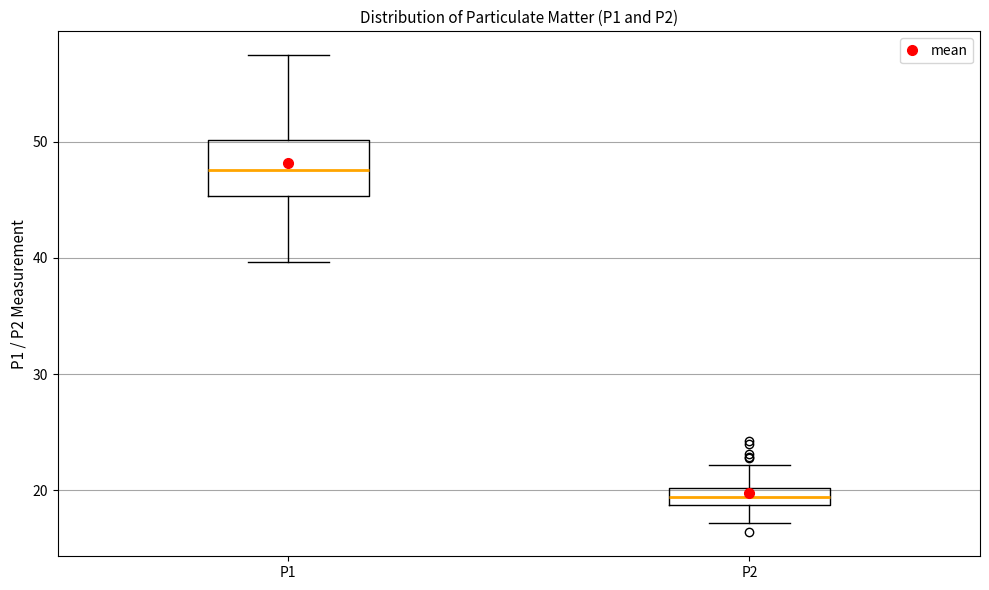

Reading left to right, transcribe this box plot: for each box, give where its median line is, the range the box spans, and where its two whiskers end, as read against the y-axis. The values are not printed on the chart, so give them approximately, as read against the axis.

P1: median 48, box 45 to 50, whiskers 40 to 57
P2: median 19 (inside the box), box 19 to 20, whiskers 17 to 22